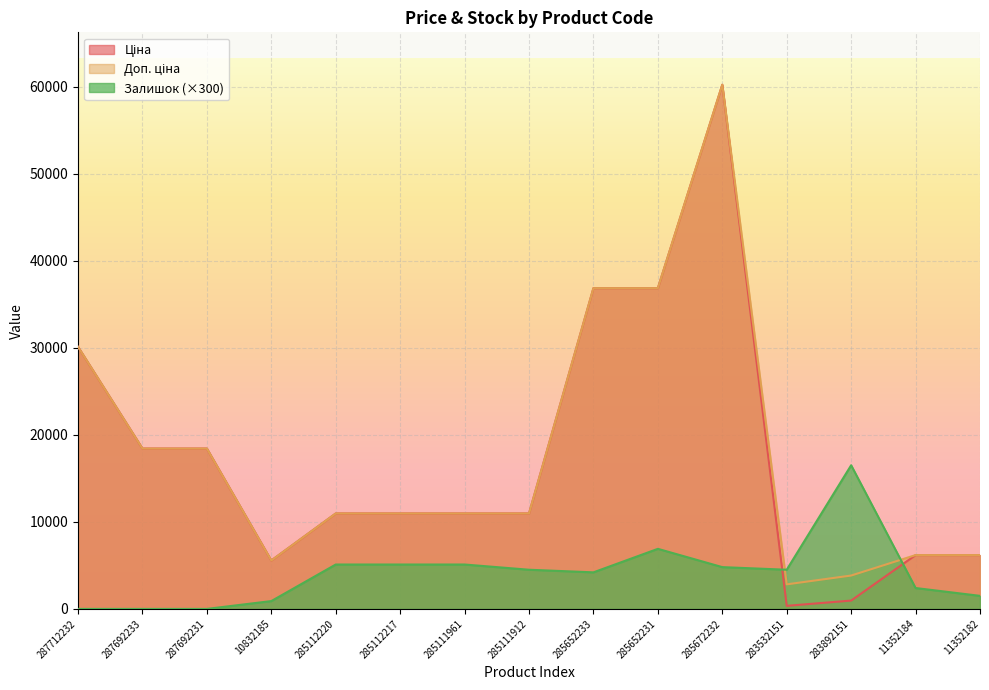

What is the label of the 12th point from the right?

10832185